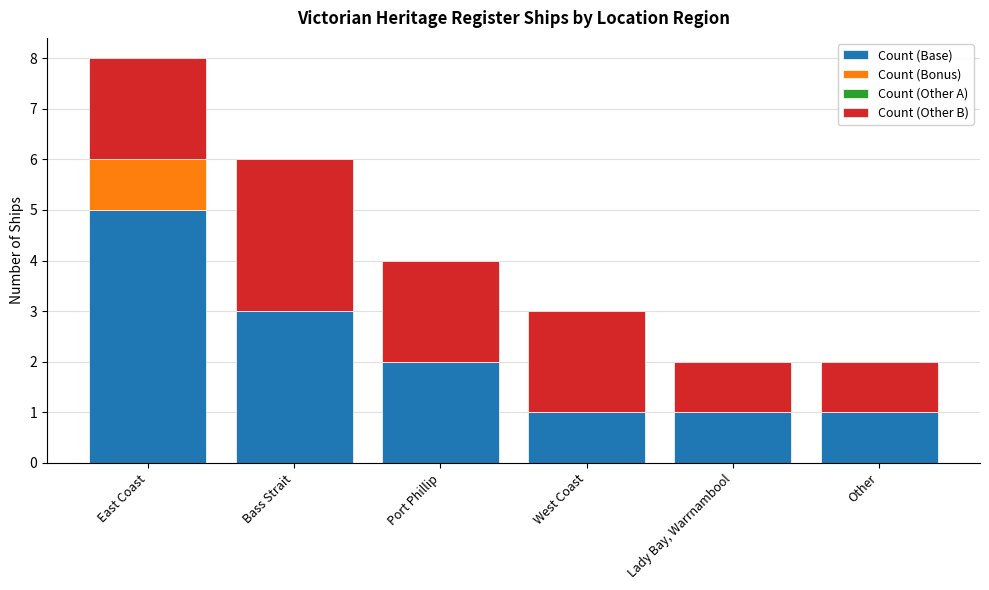

What value does the Count (Base) series have at Bass Strait?

3